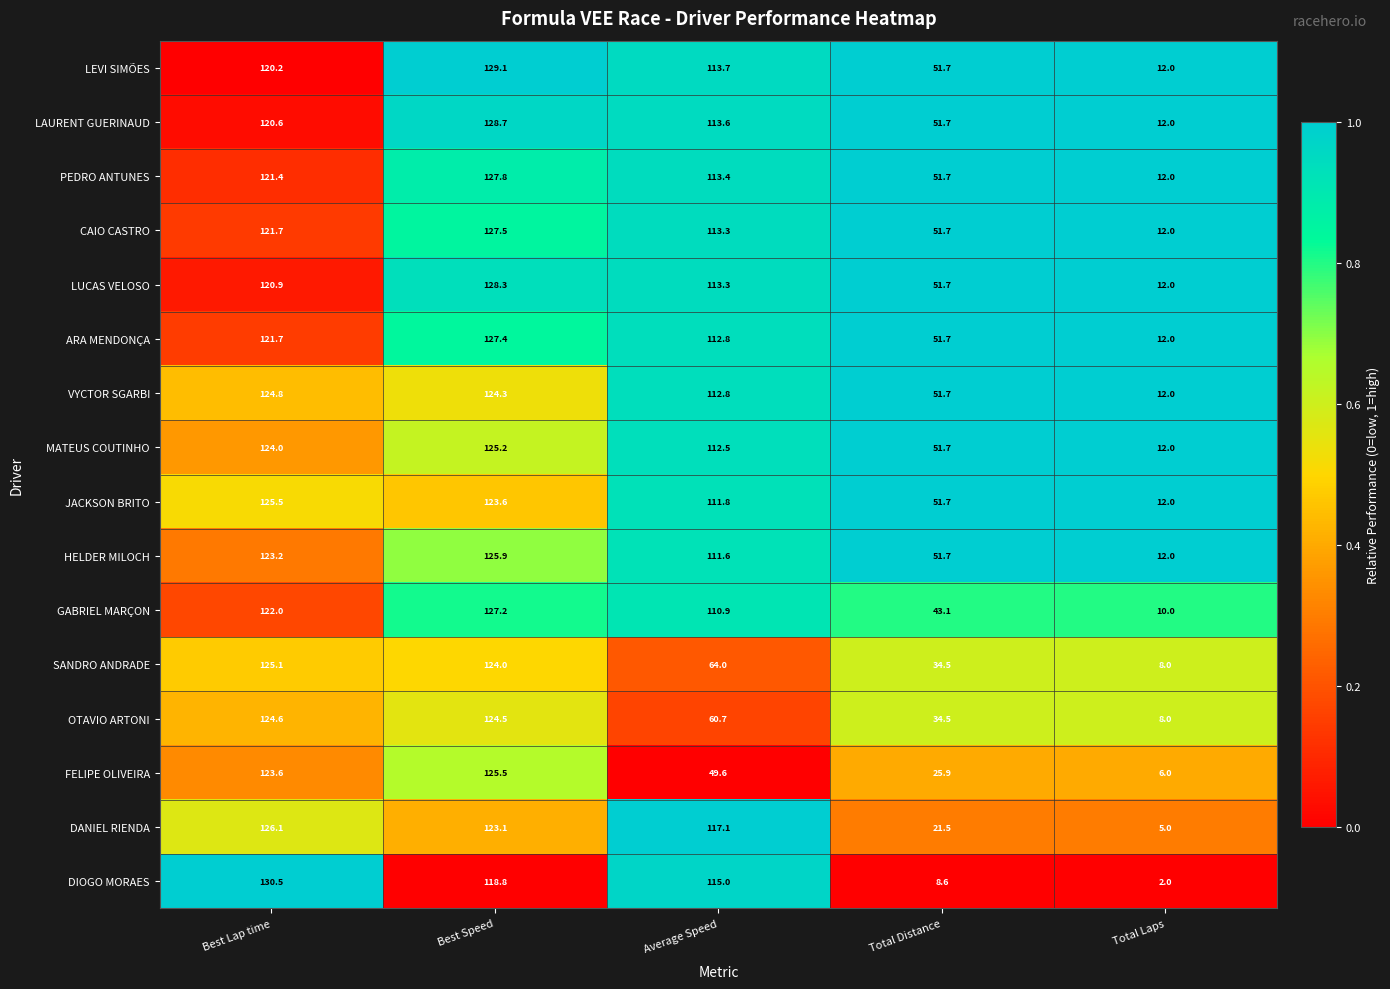

What is the spread (max minus min) of values at Total Distance?

43.1